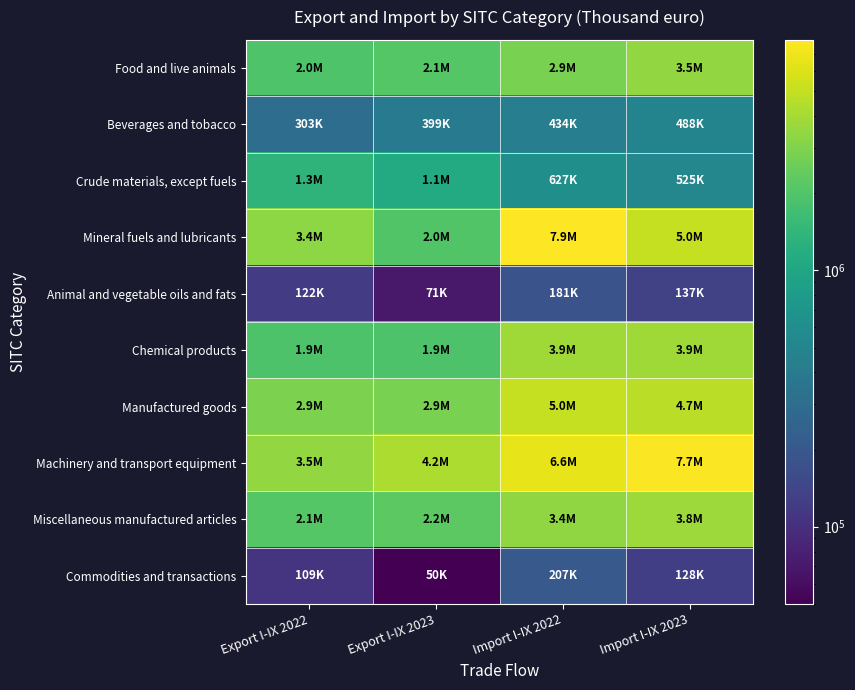

Which has a higher value, Export I-IX 2022 or Export I-IX 2023?

Export I-IX 2023